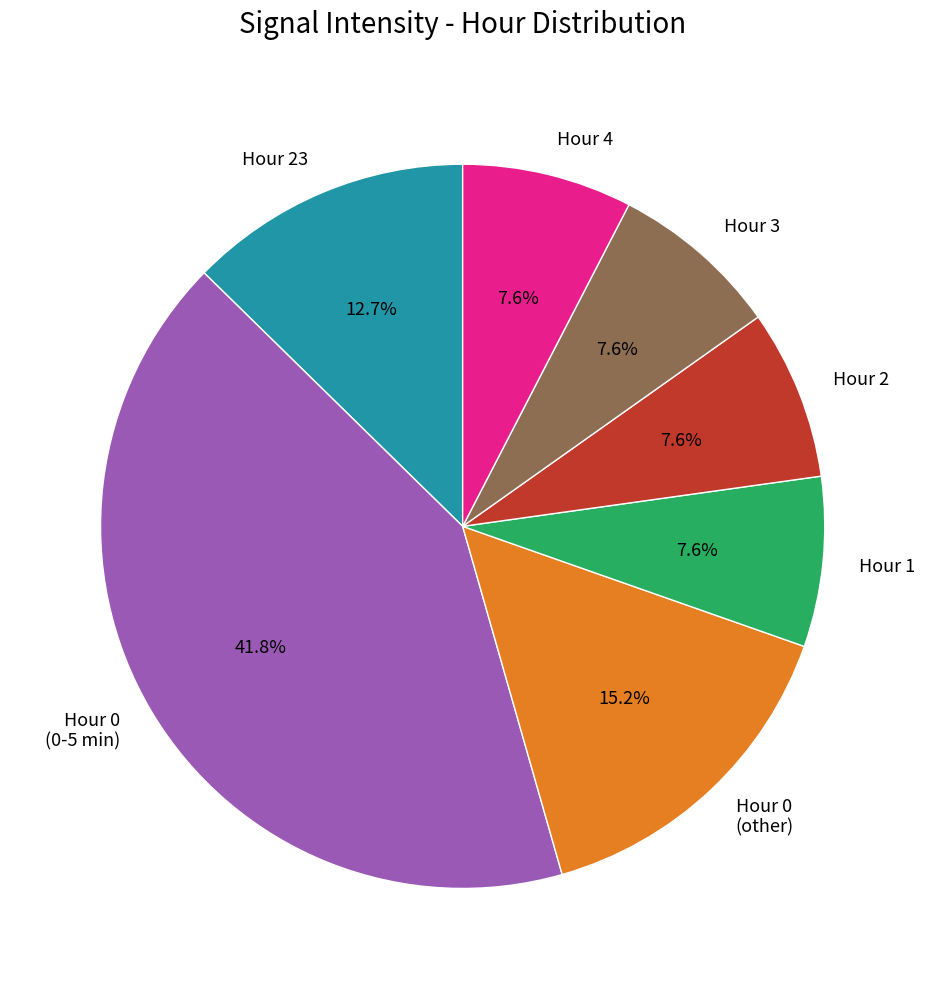

Which slice is the largest?

Hour 0 (0-5 min)